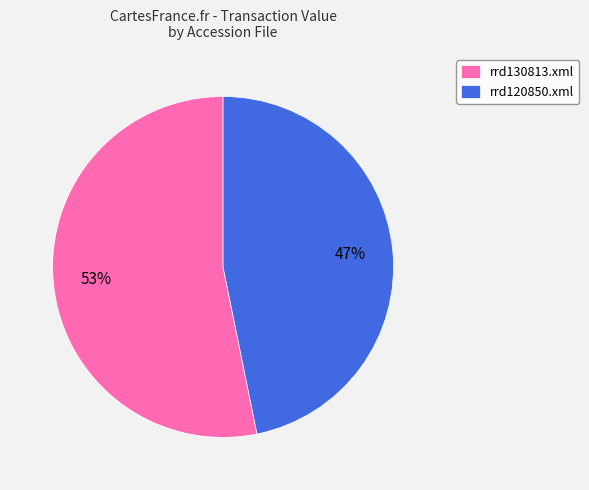

To the nearest percent, what is the combined percentage of rrd130813.xml and rrd120850.xml?

100%